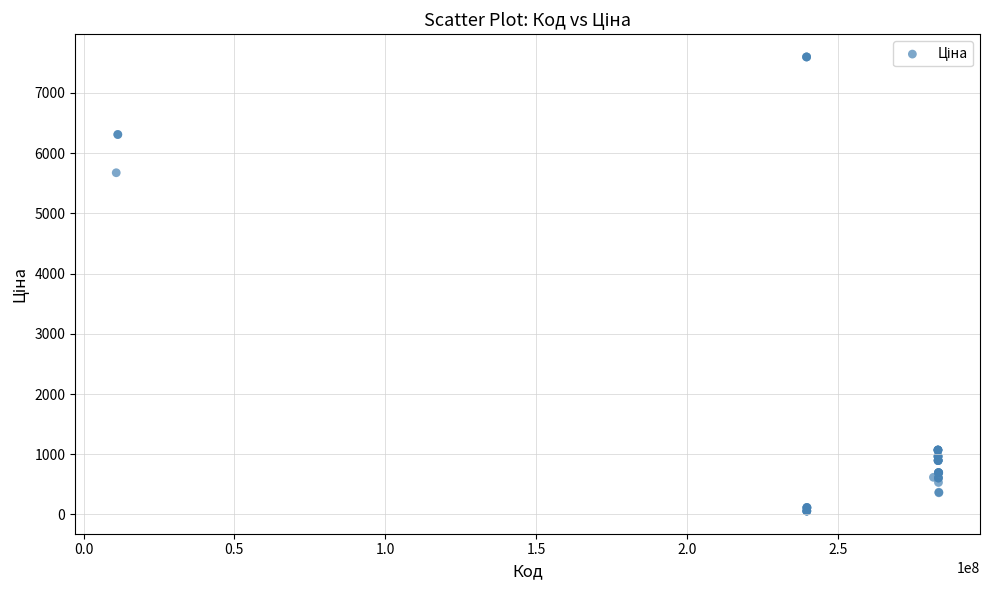

What Y value in the scatter plot is closest to 3826?

5673.8